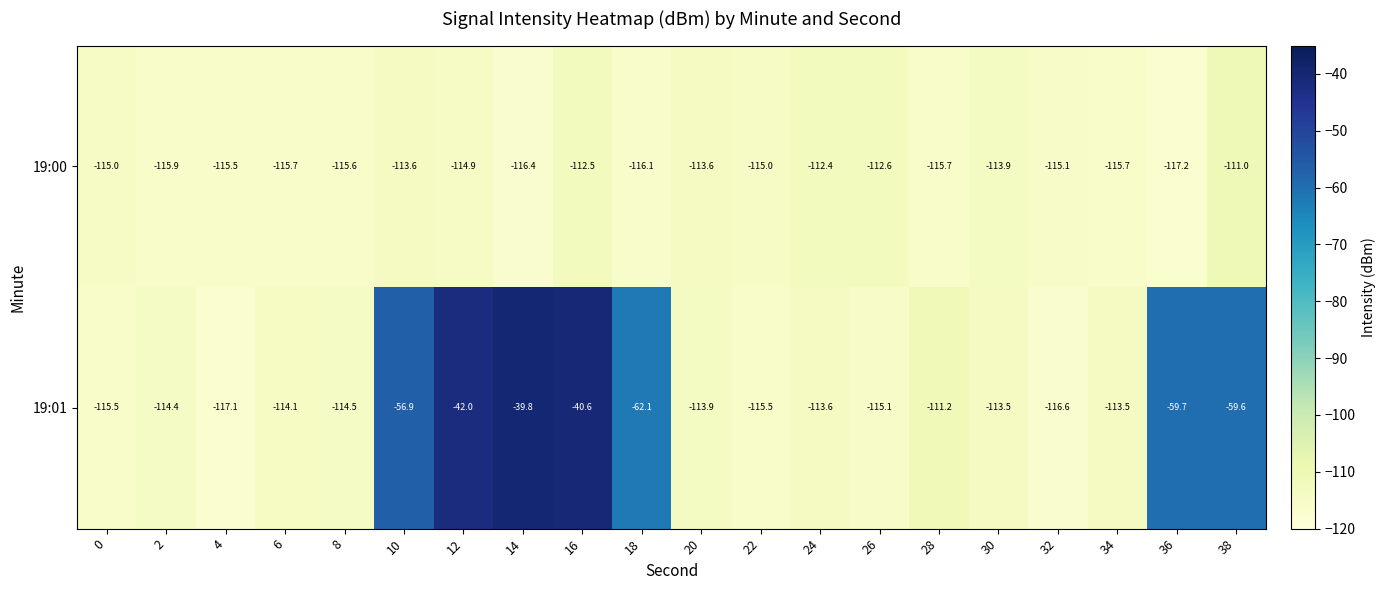

Which series has the largest range (max minus min)?

19:01